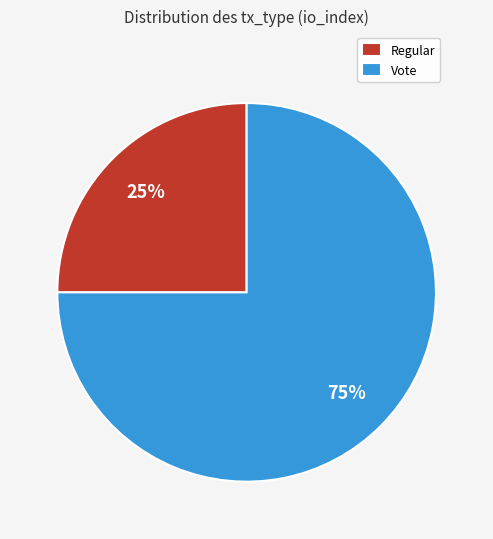

How many segments does this pie chart have?

2